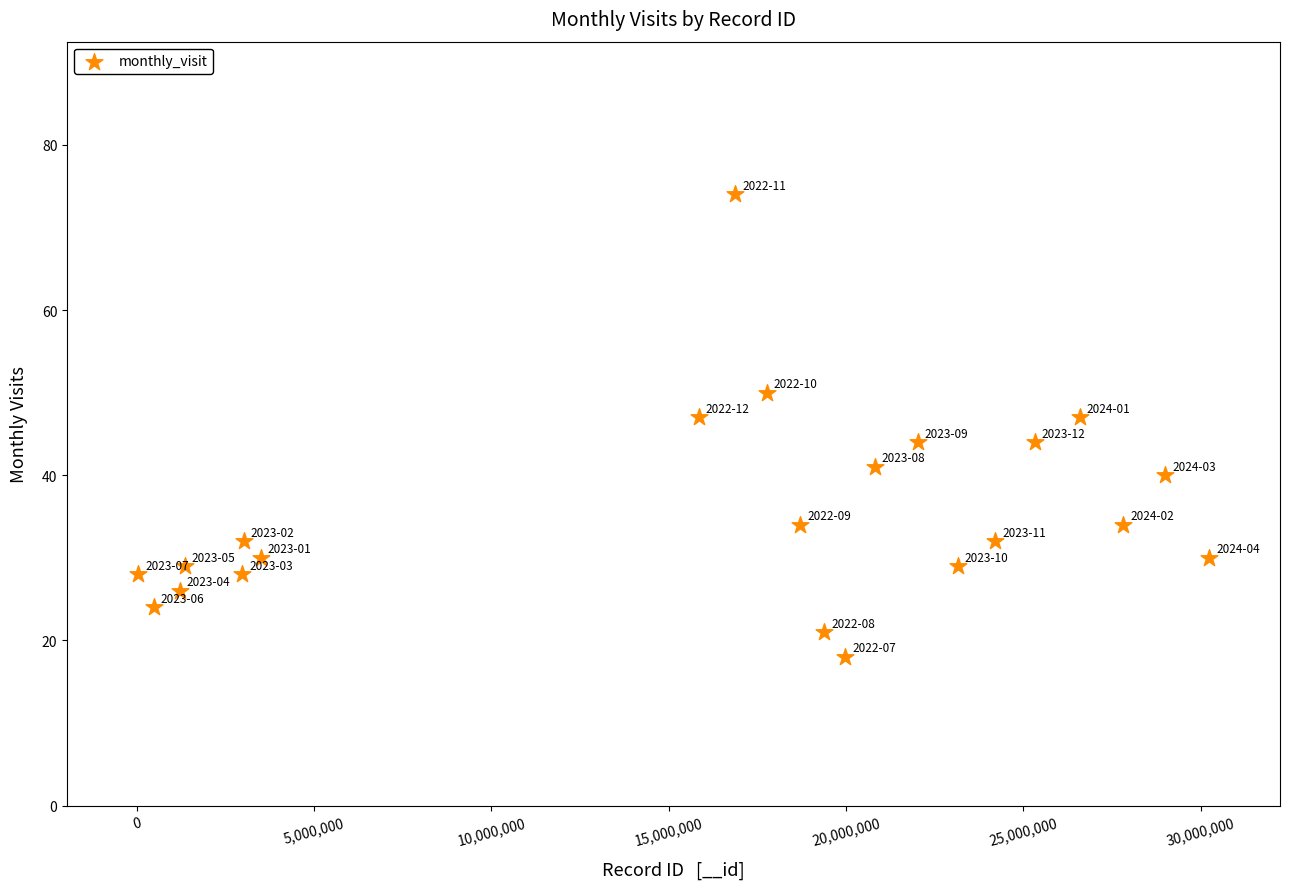

What is the range of Y values (max minus min)?

56